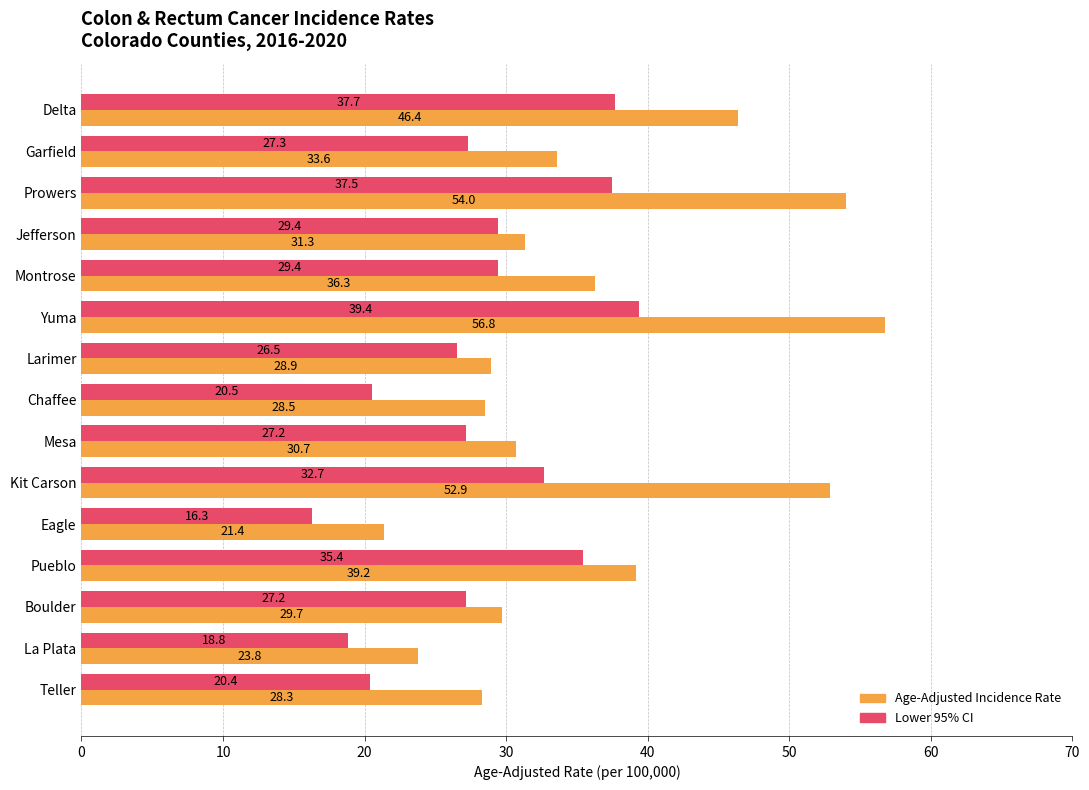

List the series in order of their overall mean, highest first.

Age-Adjusted Incidence Rate, Lower 95% CI